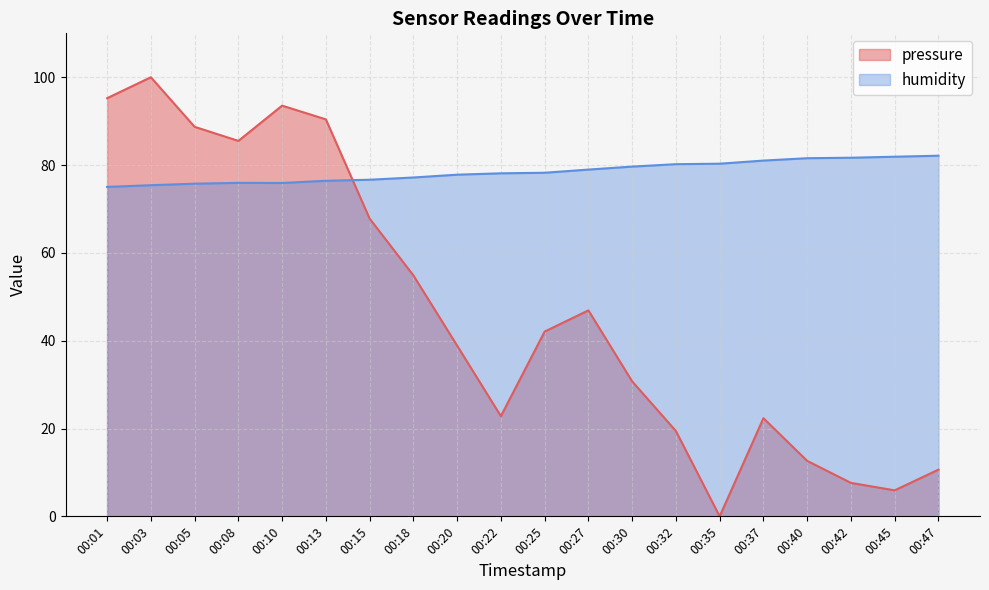

Which series has the largest total across all categories?

humidity